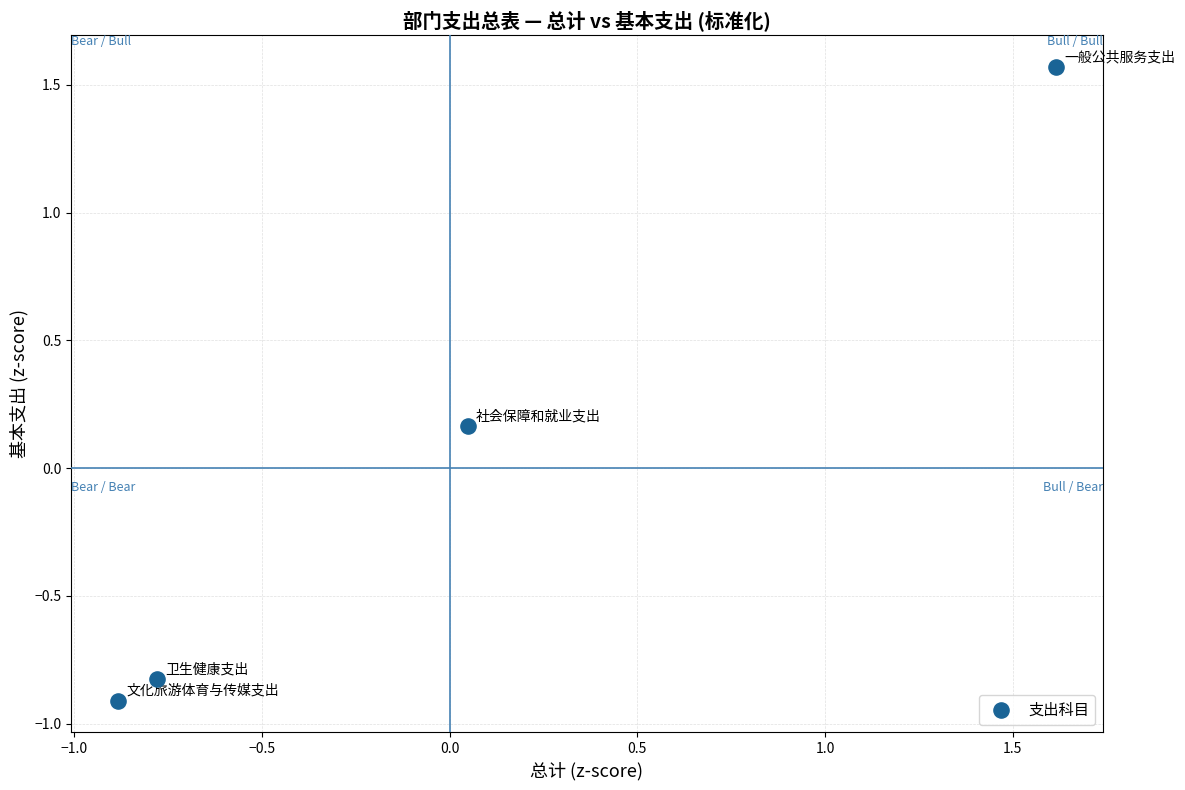

What is the range of Y values (max minus min)?

2.5